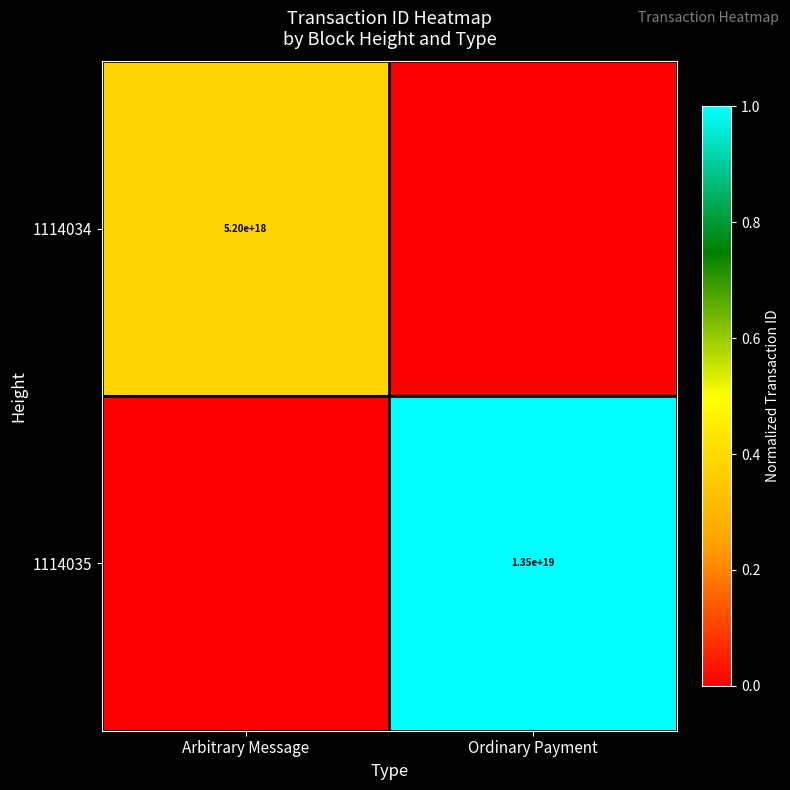

The value of 1114034 at Arbitrary Message is 8325483477951453184. True or false?

False